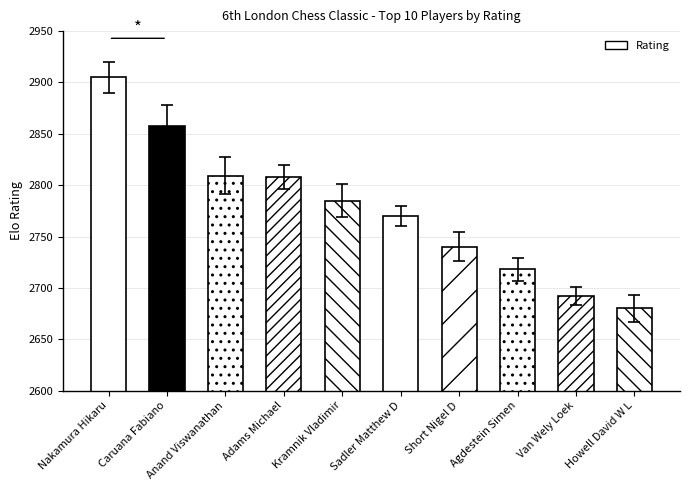

What is the sum of all values?

27765